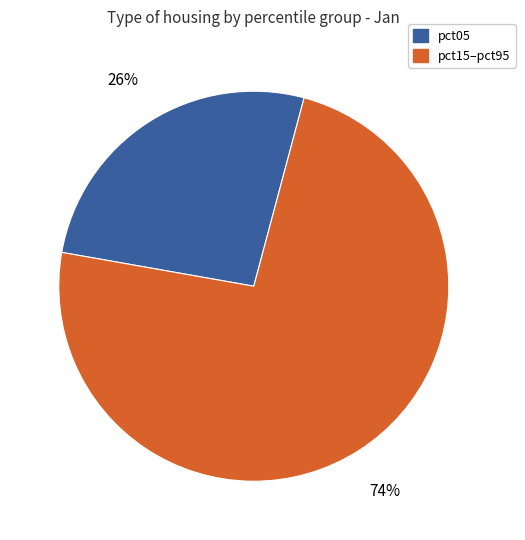

To the nearest percent, what is the average slice percentage?

50%